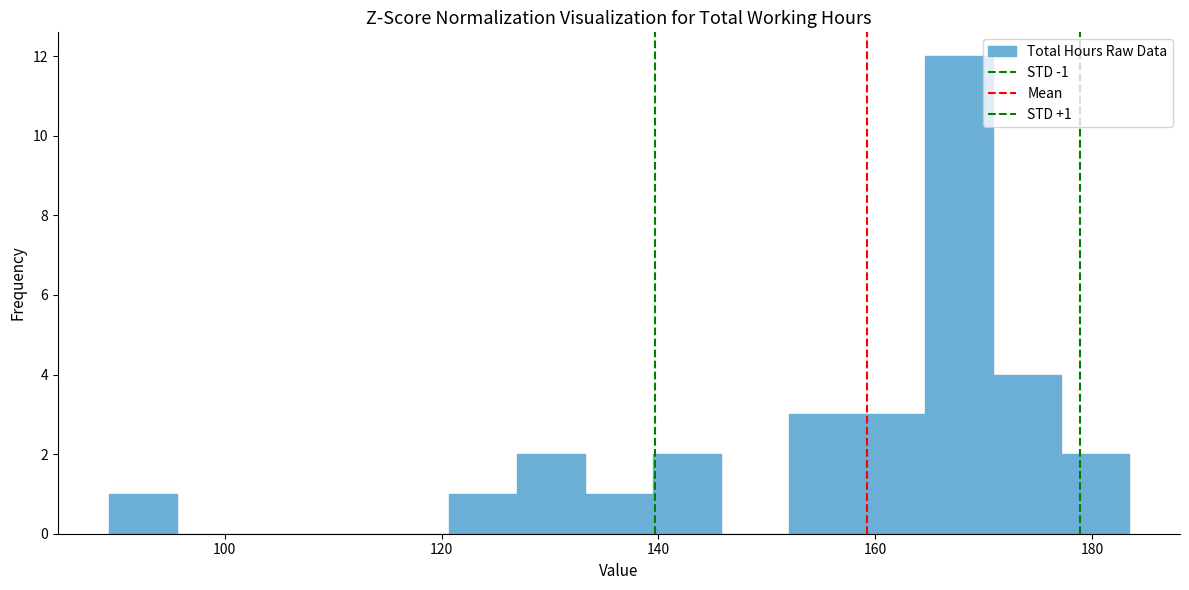

Read against the x-axis, roughly where is the centre of the tallest bar?

168